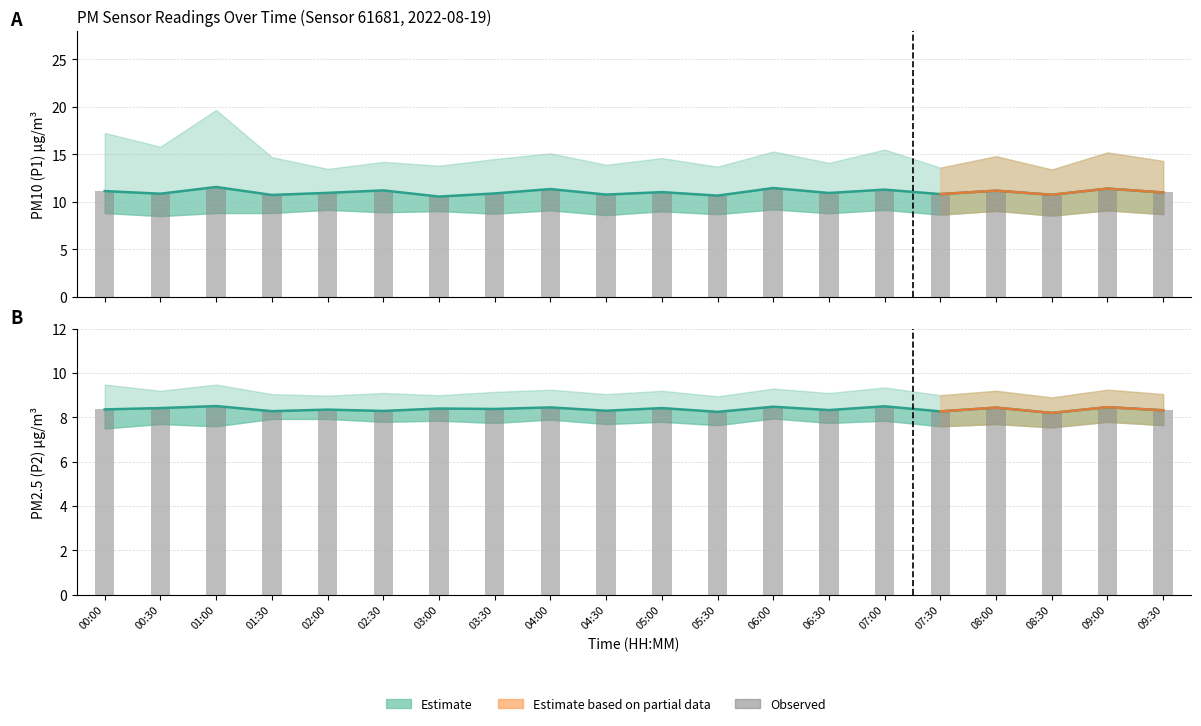

What is the difference between the P2 observed values at 04:00 and 07:00?

0.1